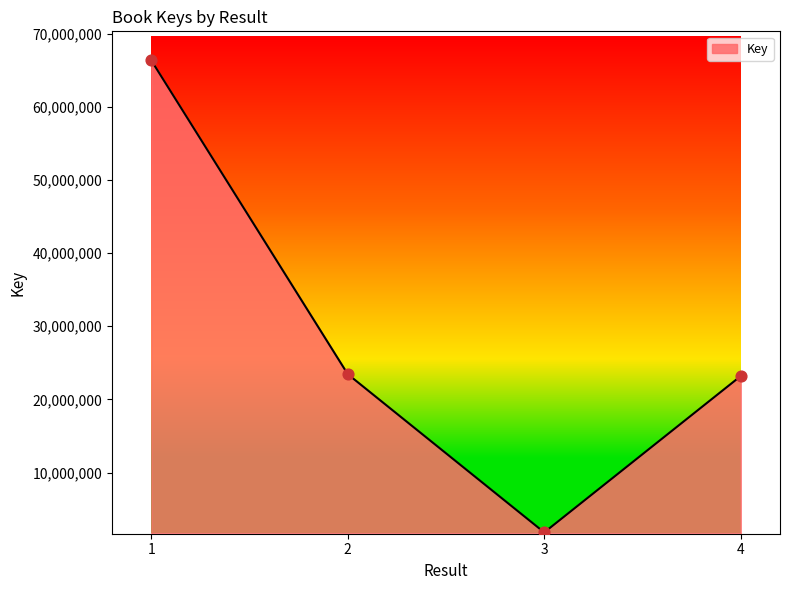

What is the change in value from 2 to 3?

-21631958